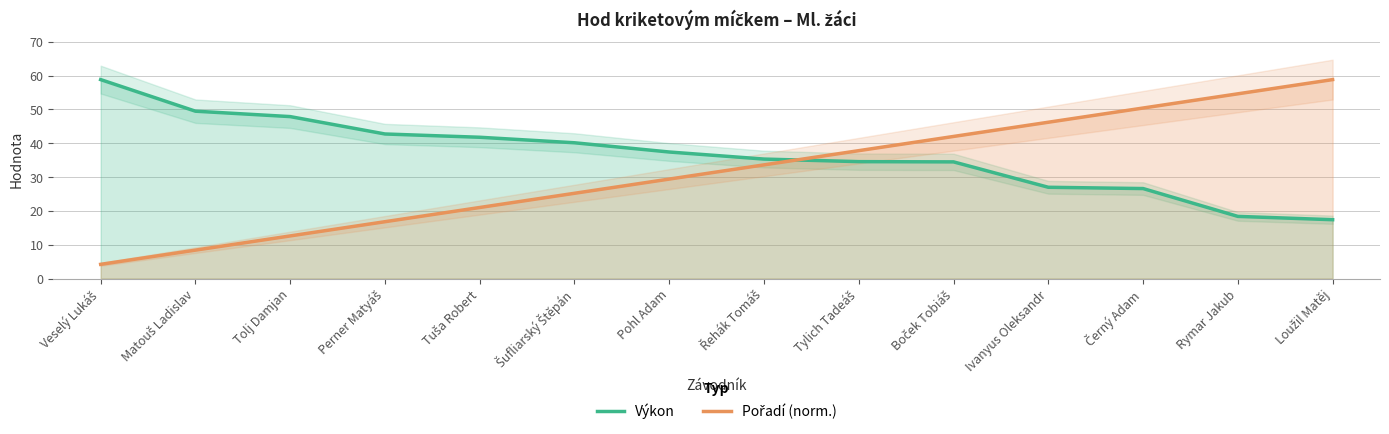

The Pořadí (norm.) series shows 15.1 at Matouš Ladislav. True or false?

False